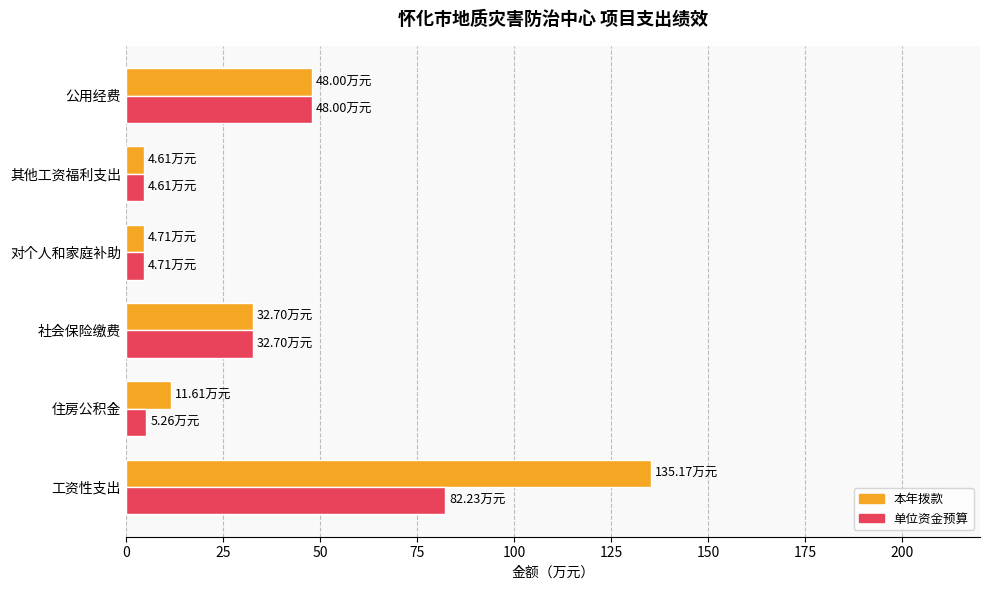

At 工资性支出, list the series in order from smallest to largest.

单位资金预算, 本年拨款